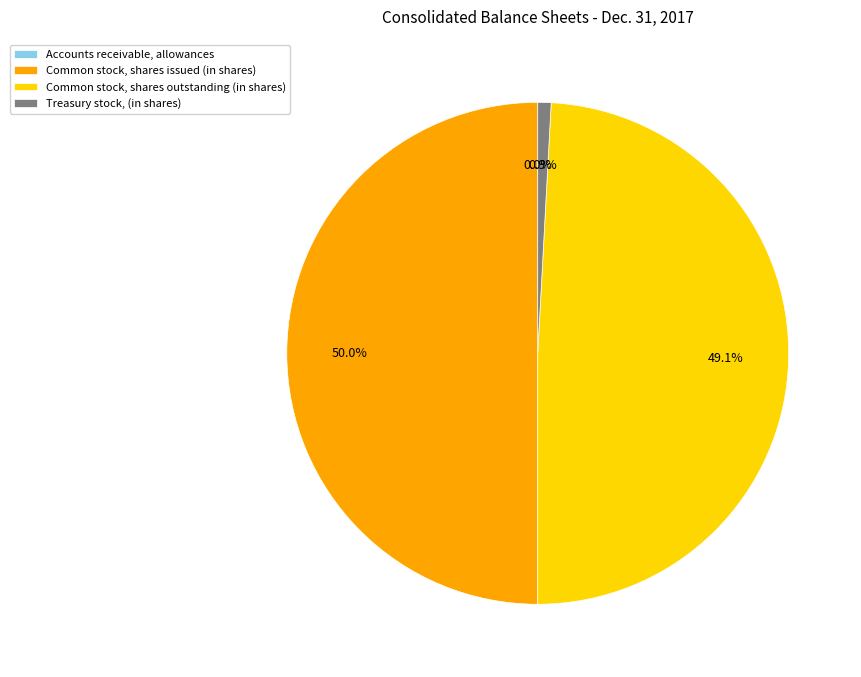

Is it true that Common stock, shares issued (in shares) is 50% of the pie?

True